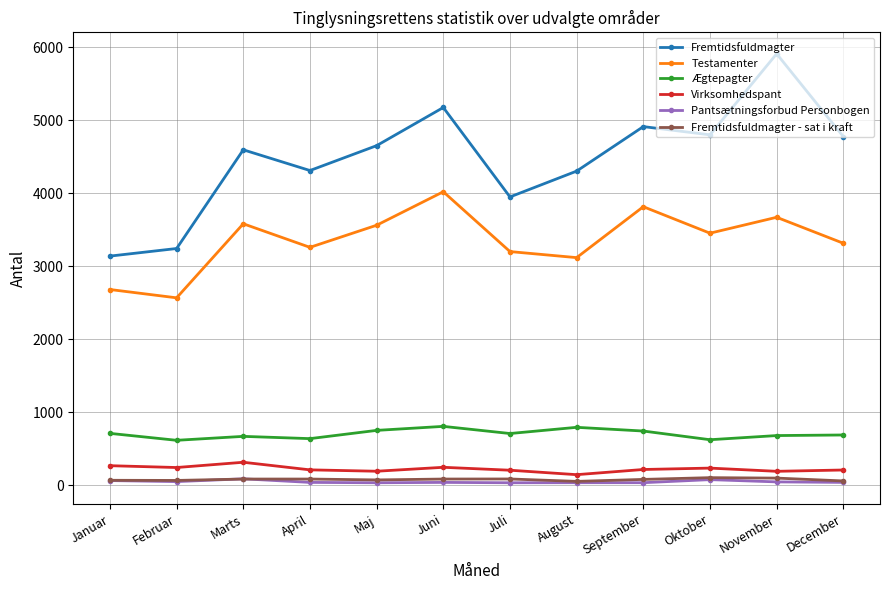

What is the label of the 3rd point from the right?

Oktober